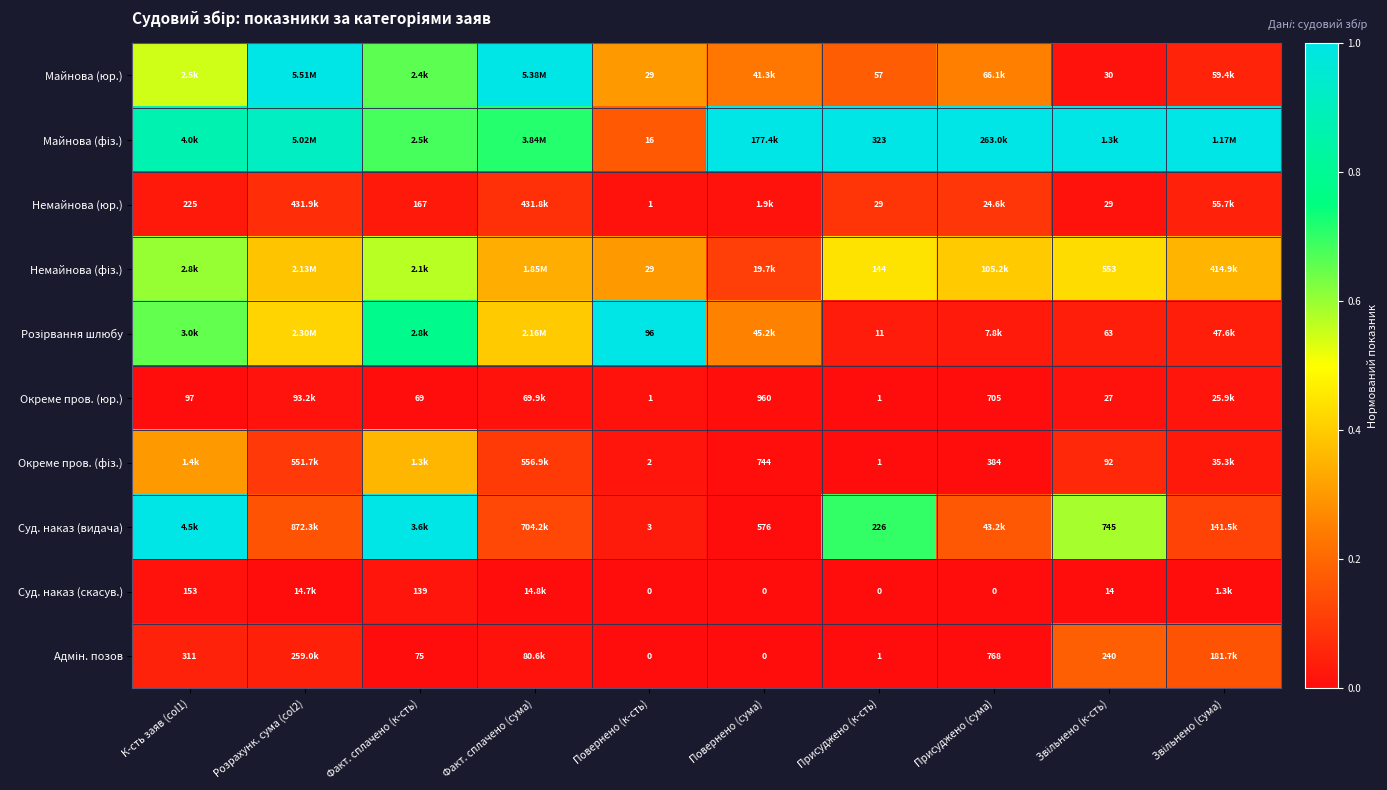

Is the value of Суд. наказ (видача) at Повернено (сума) greater than the value of Немайнова (юр.) at Повернено (к-сть)?

Yes